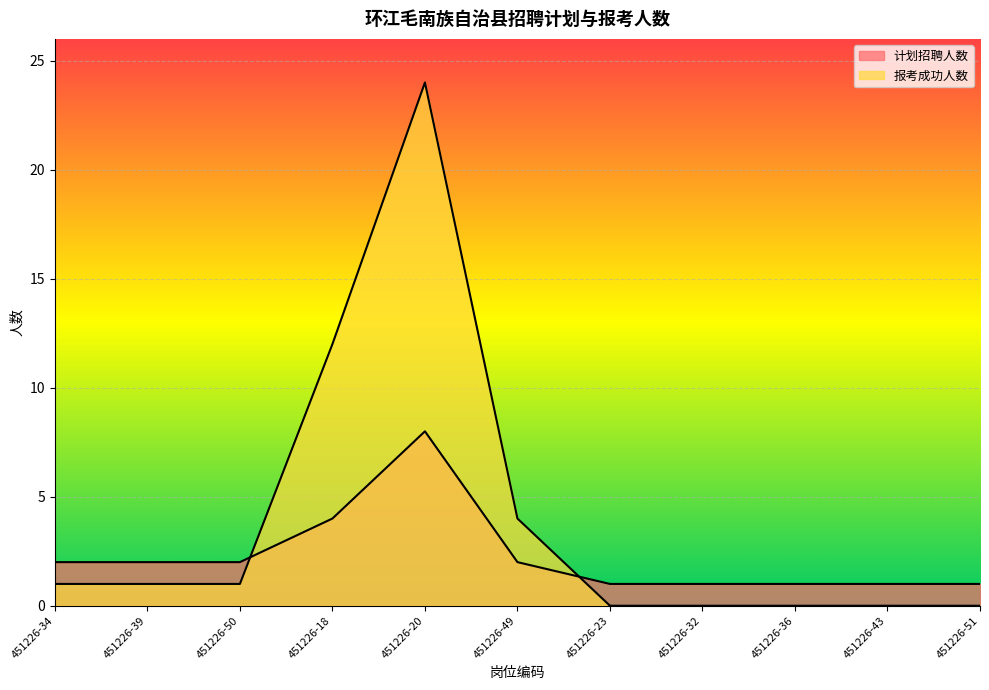

Where do 报考成功人数 and 计划招聘人数 first cross each other?

451226-50 and 451226-18